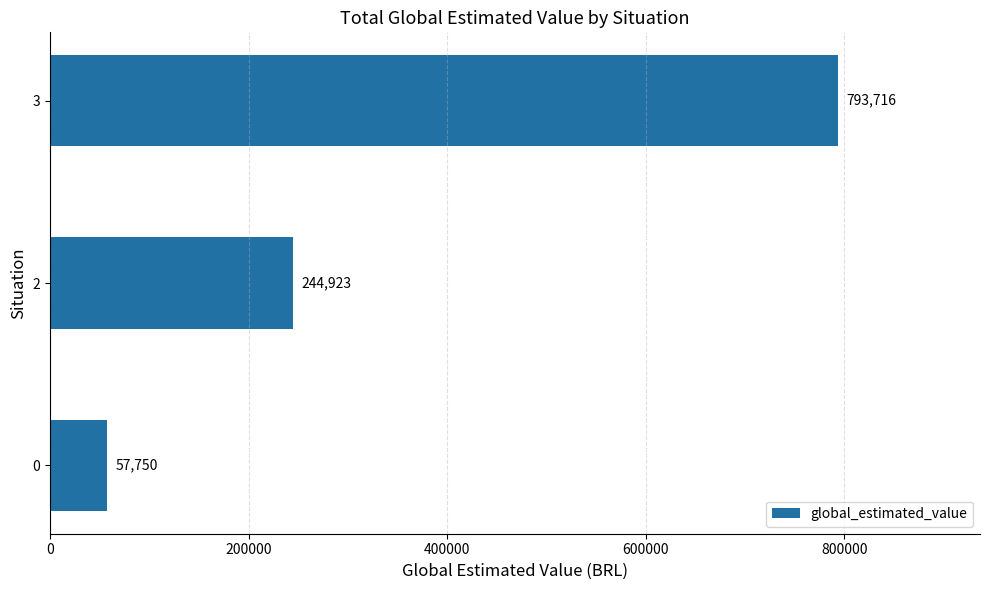

What is the sum of all values?

1096389.0